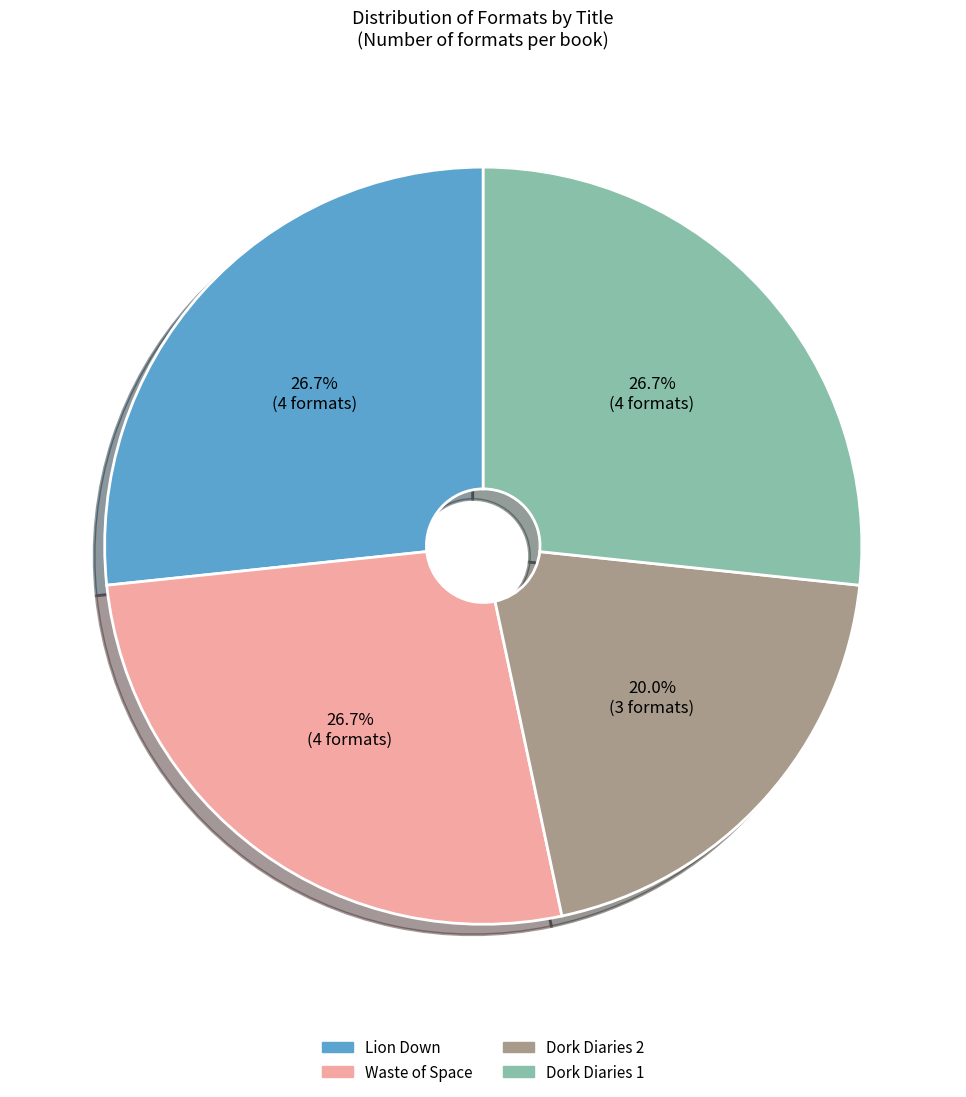

What is the smallest slice in the pie chart?

Dork Diaries 2